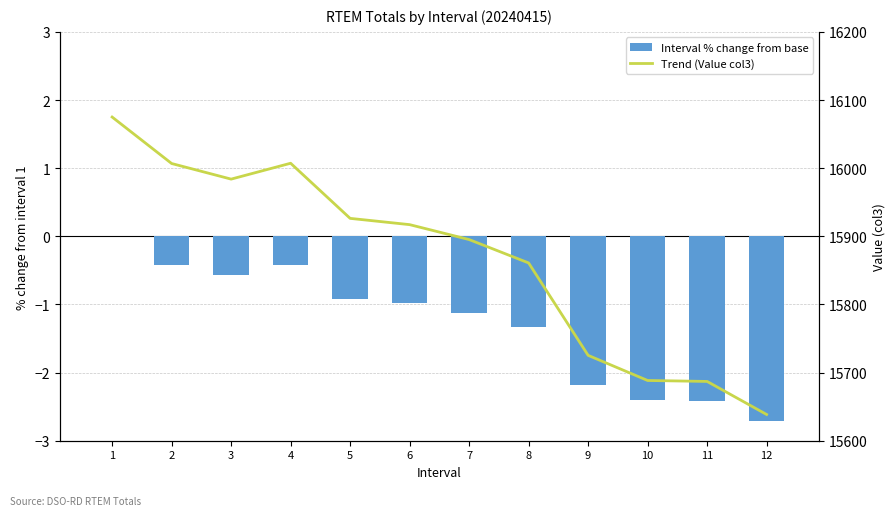

Reading left to right, what are all the values shown in this chart?

Interval % change from base: 1=0.0	2=-0.4	3=-0.6	4=-0.4	5=-0.9	6=-1.0	7=-1.1	8=-1.3	9=-2.2	10=-2.4	11=-2.4	12=-2.7
Trend (Value col3): 1=16075.0	2=16006.8	3=15983.9	4=16007.2	5=15926.3	6=15917.1	7=15895.2	8=15860.9	9=15725.3	10=15688.4	11=15687.0	12=15638.5